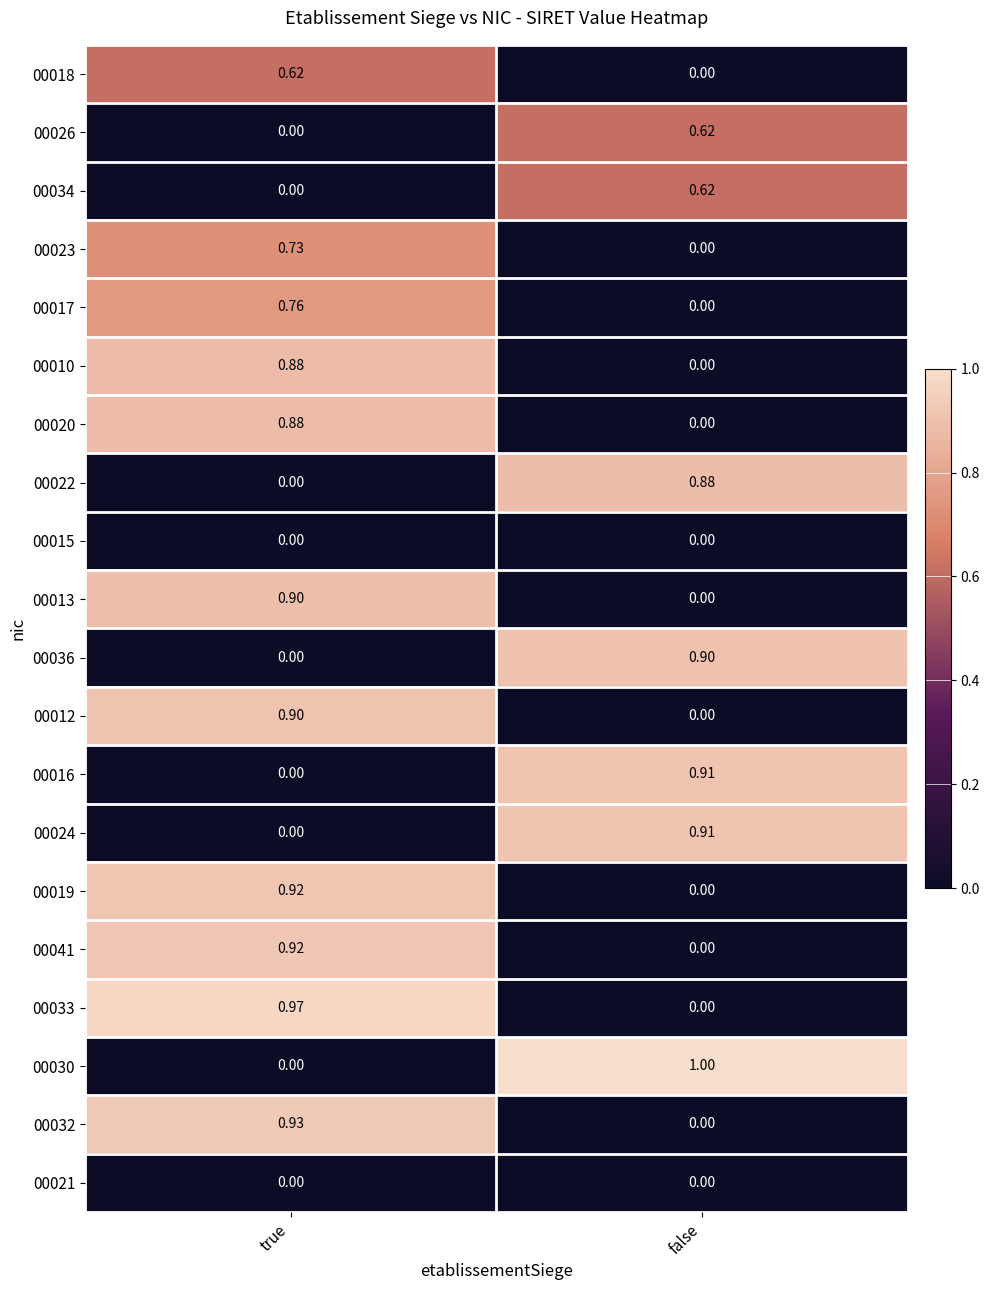

Is the value of 00032 at true greater than the value of 00041 at true?

Yes